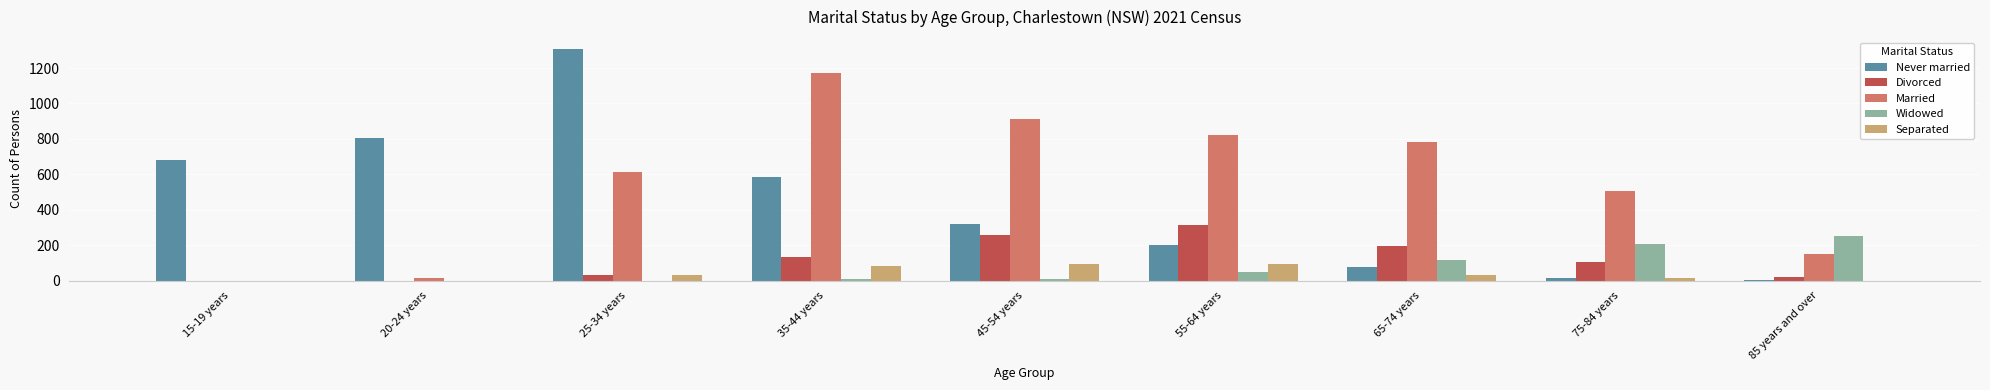

Are the bars grouped side by side (vs. stacked)?

Yes